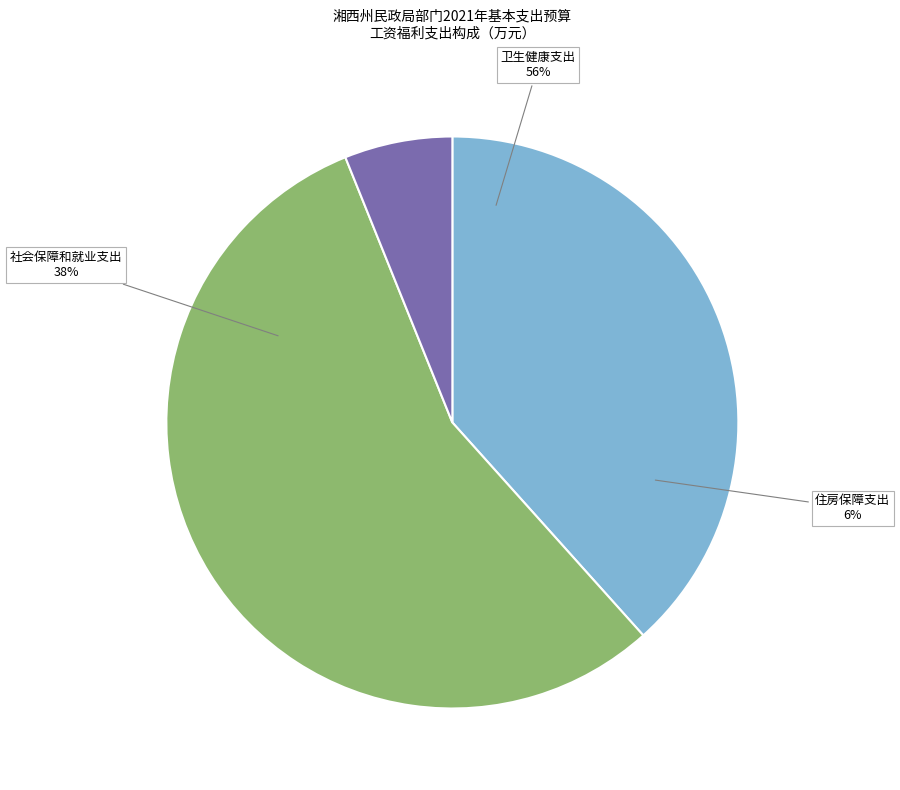

Which category has the biggest portion of the pie?

卫生健康支出